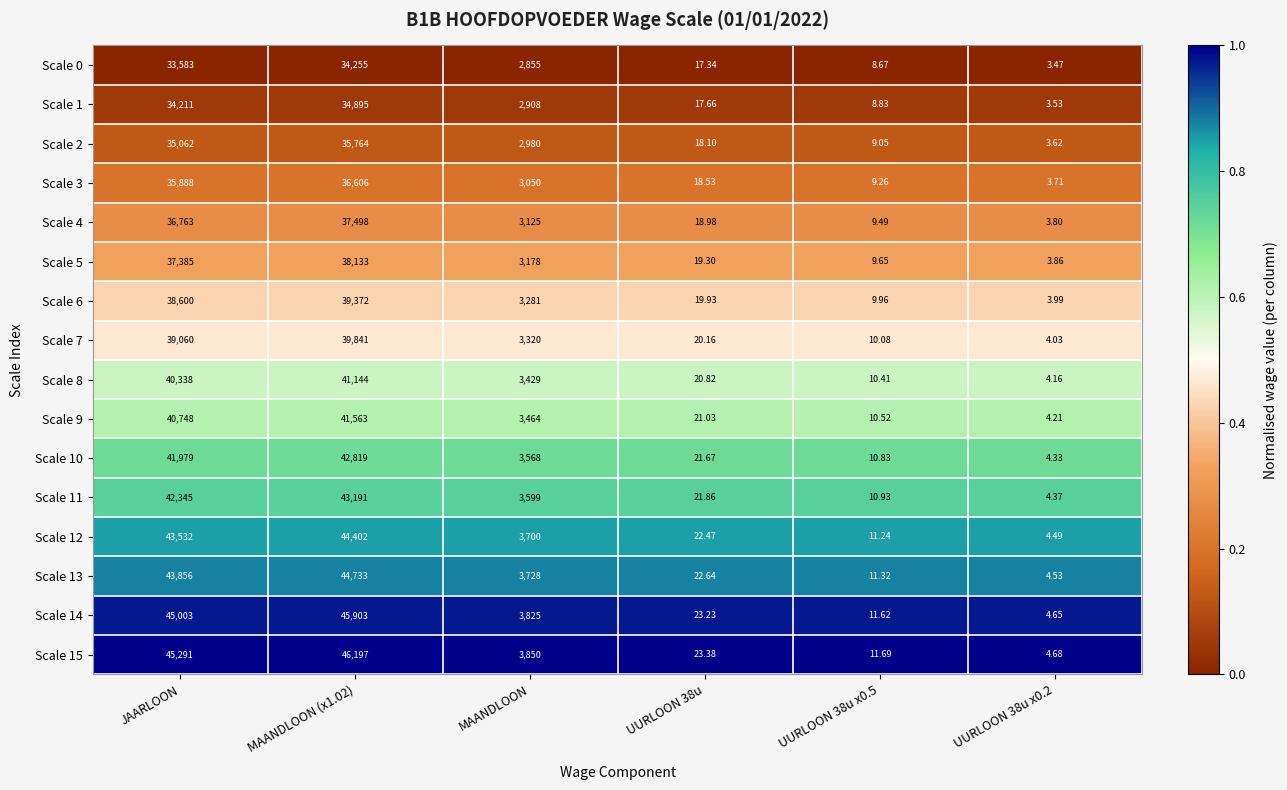

Where is Scale 12 nearest to the value 22203?

MAANDLOON